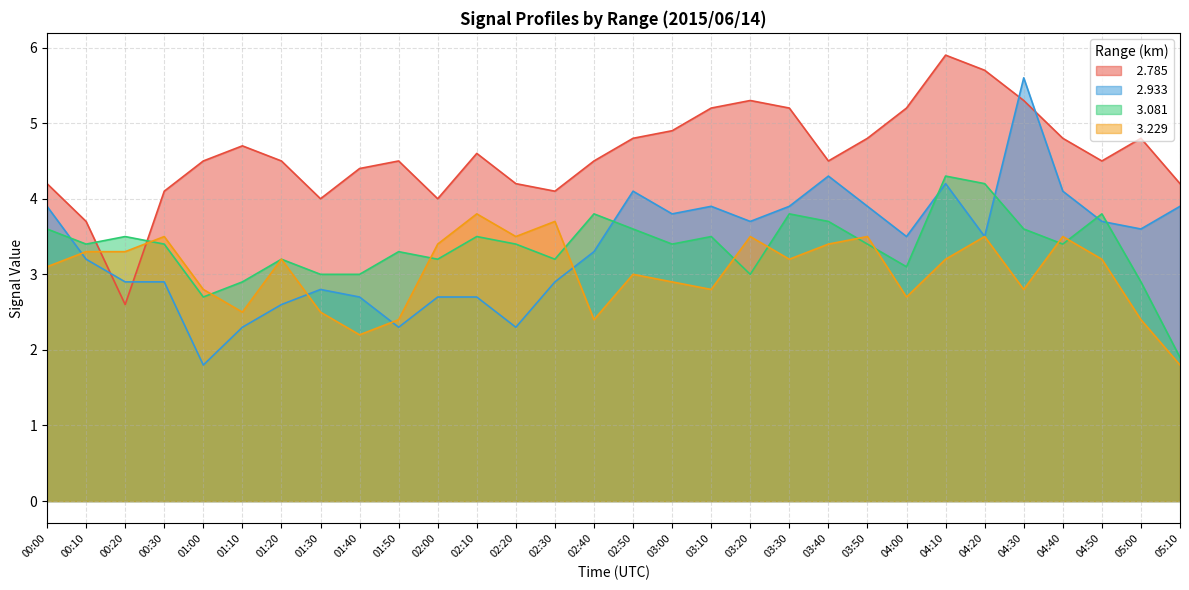

Is it true that   3.229 equals 3.0 at 02:50?

True